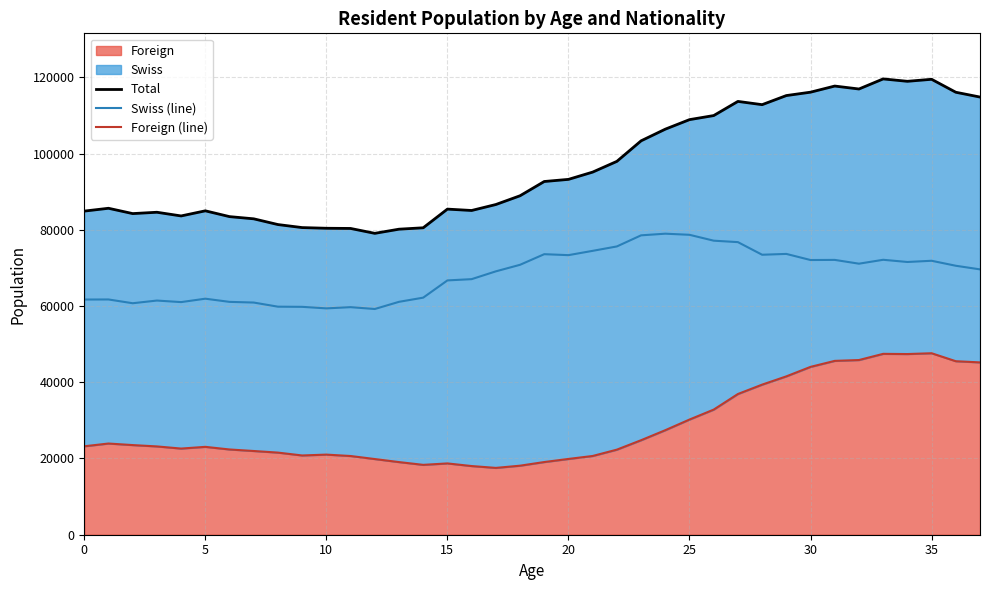

How many interior local valleys does the Total series have?

7